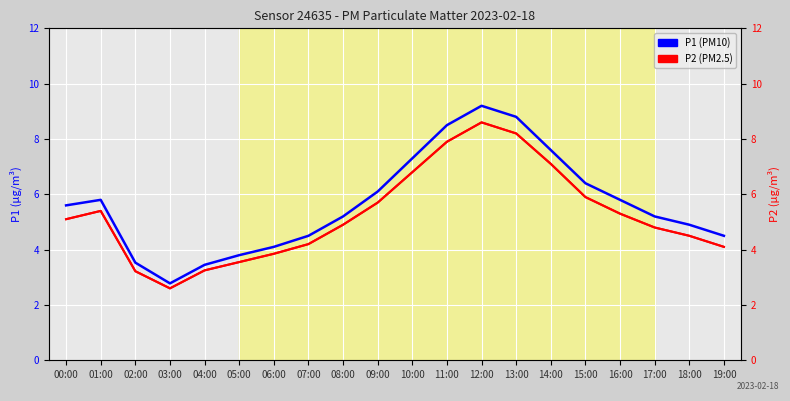

What is the average value of the P1 series?

5.7